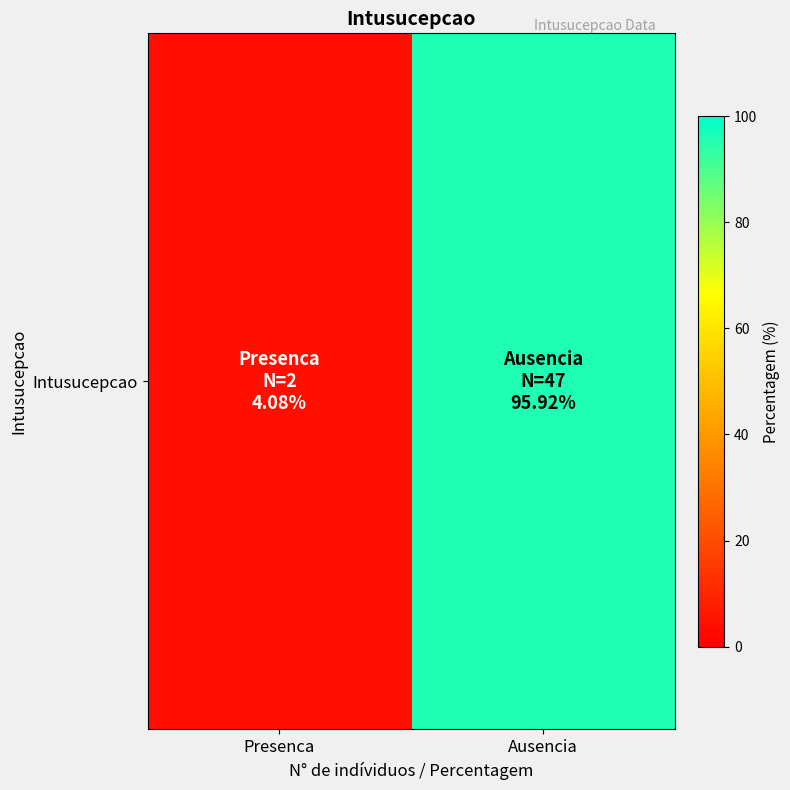

What is the difference between the maximum and minimum values?

91.8